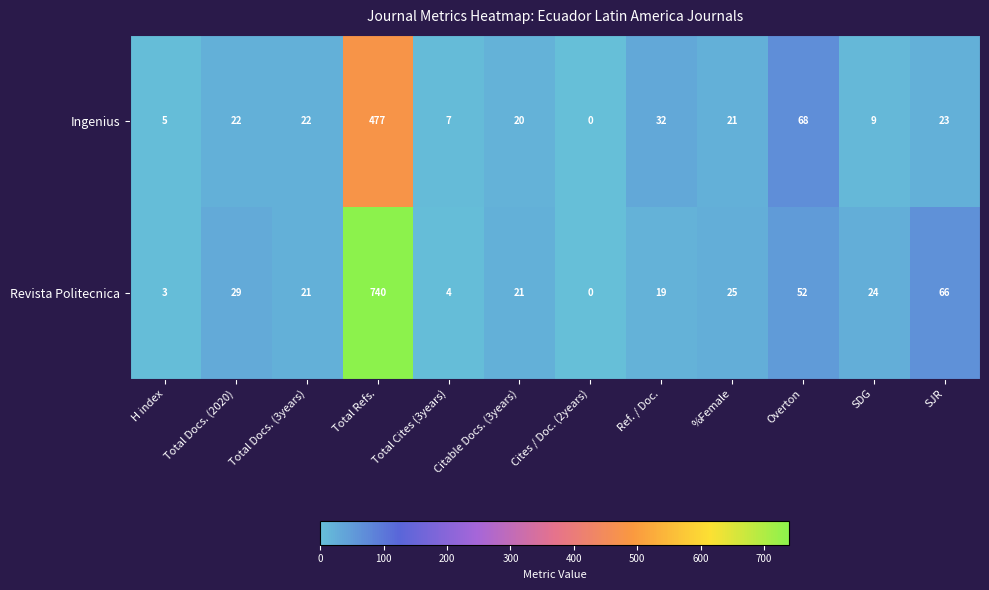

What value does the Revista Politecnica series have at Total Refs., to the nearest 10?

740